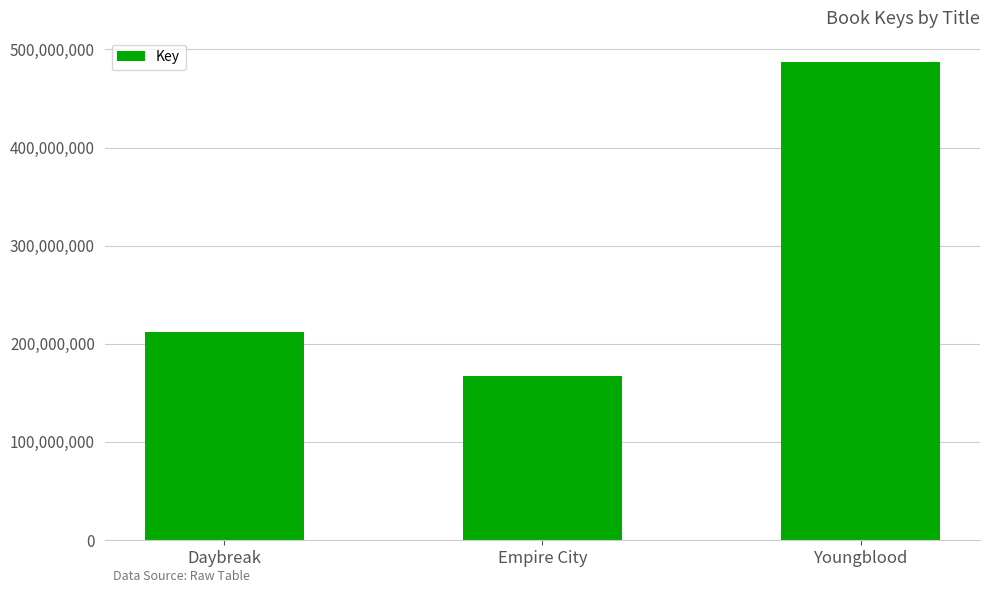

Which has a higher value, Daybreak or Empire City?

Daybreak